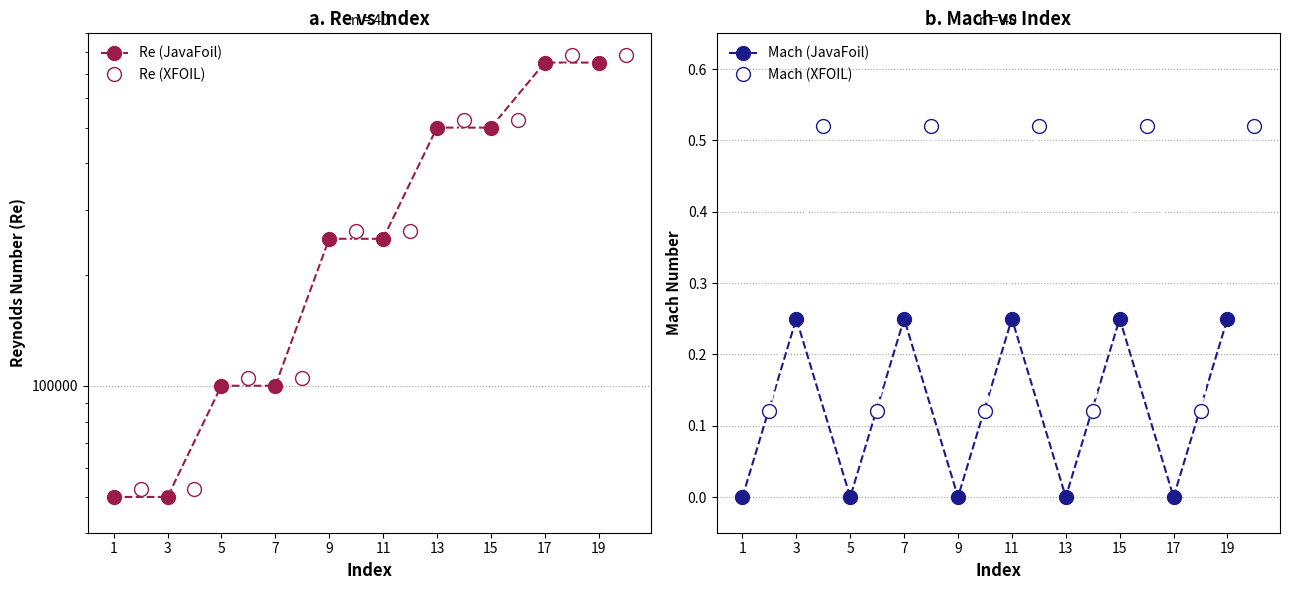

True or false: Mach (XFOIL) and Mach (JavaFoil) intersect in this chart.

False